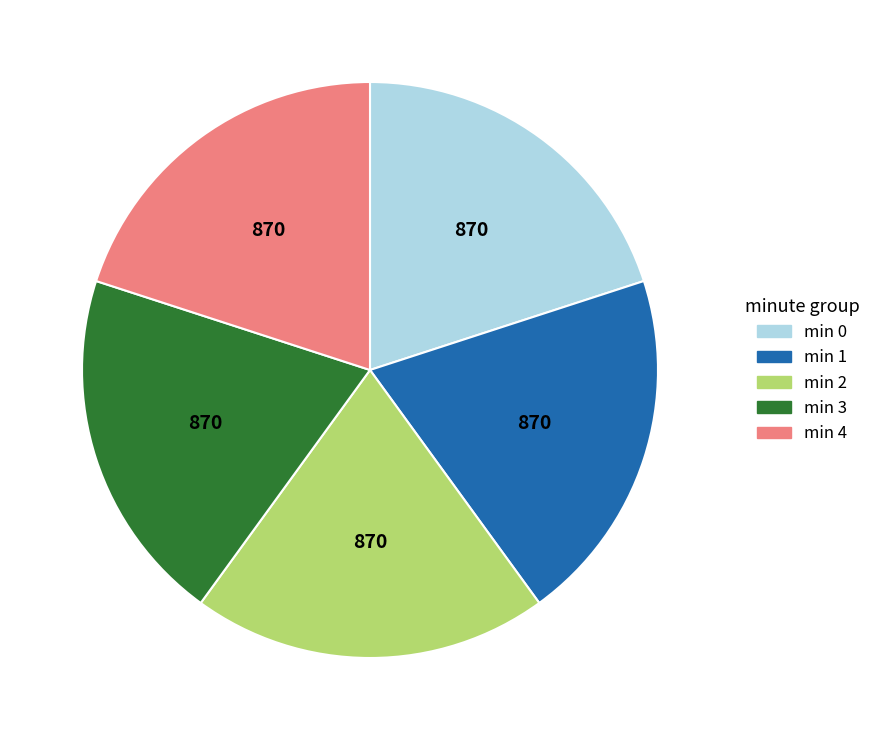

Does any single category account for the majority?

No